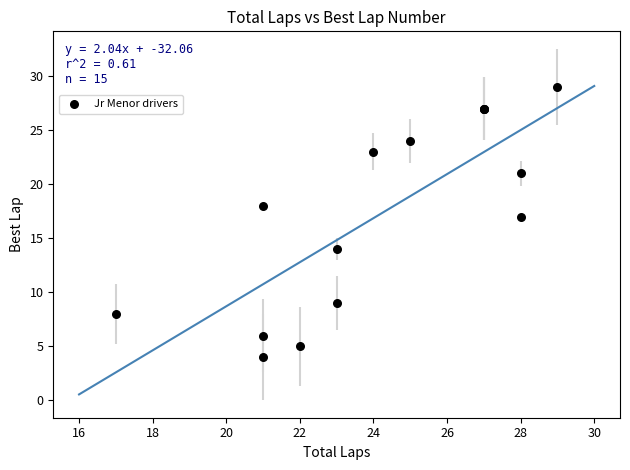

What Y value in the scatter plot is closest to 16?

17